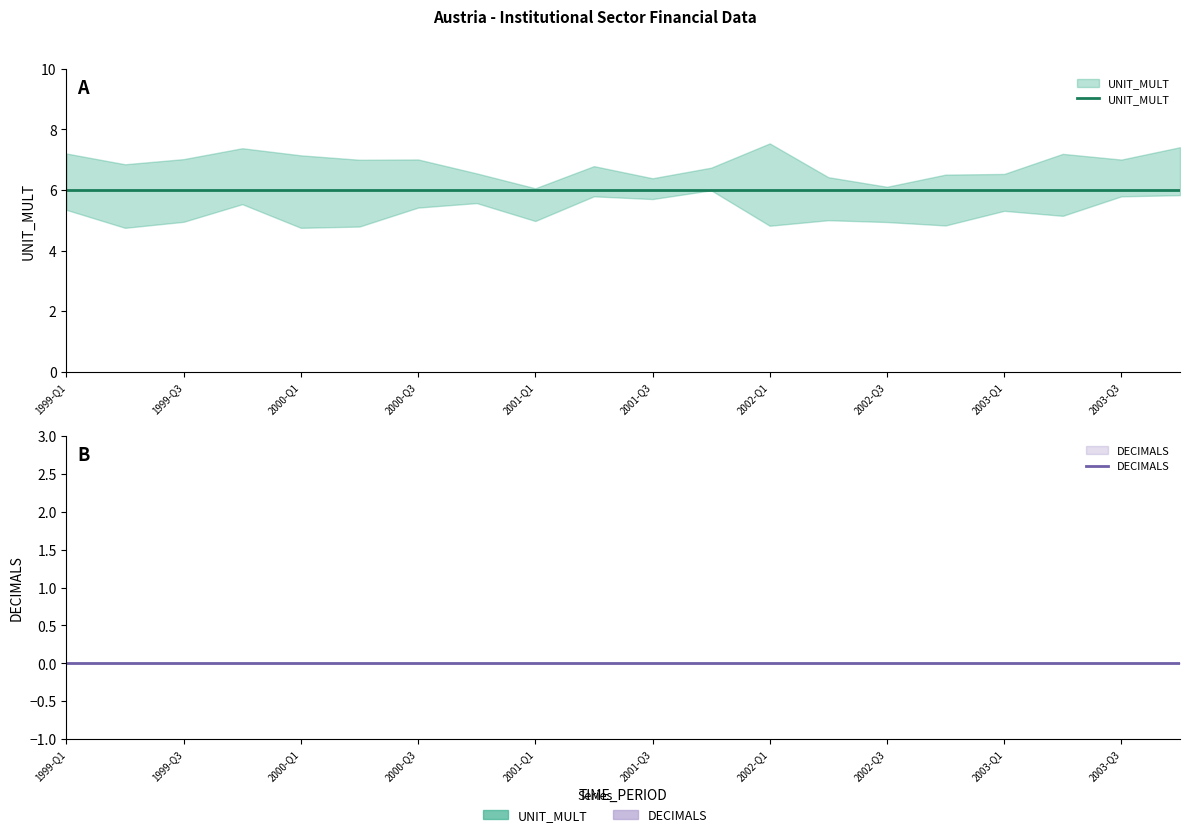

What are all the series names shown in the legend?

UNIT_MULT, DECIMALS